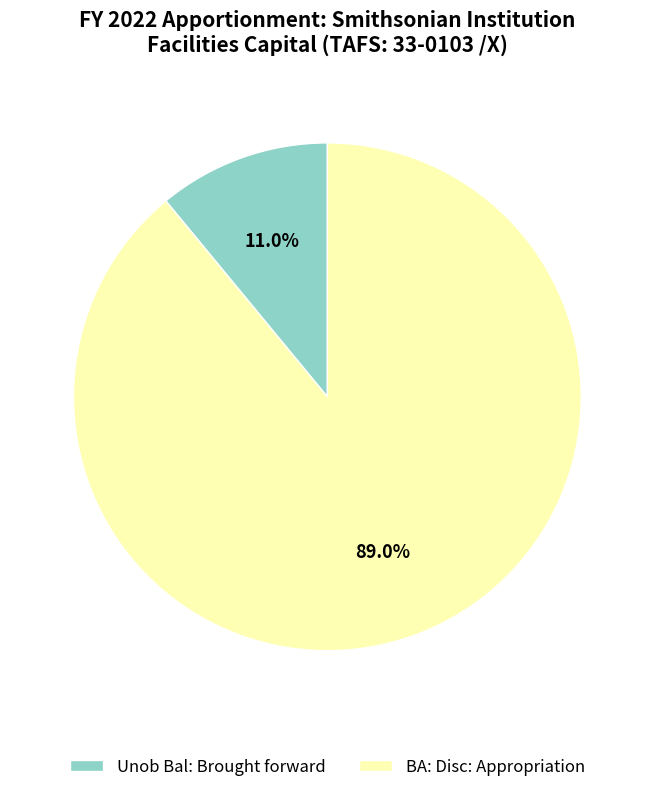

What is the ratio of the value at BA: Disc: Appropriation to the value at Unob Bal: Brought forward?

8.1